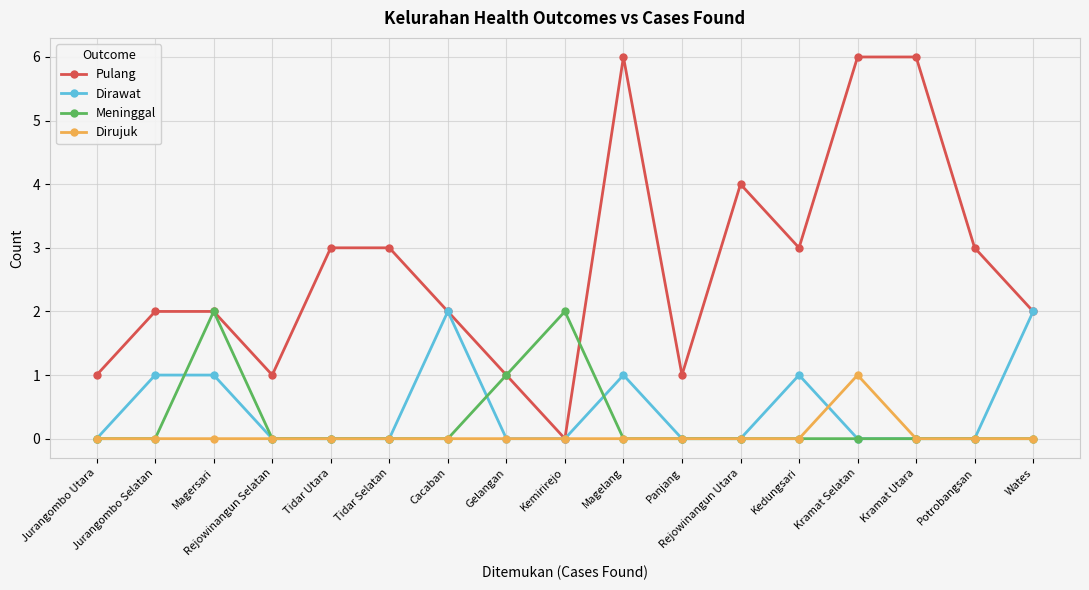

Reading left to right, extract all data points from this chart.

Pulang: 1	2	2	1	3	3	2	1	0	6	1	4	3	6	6	3	2
Dirawat: 0	1	1	0	0	0	2	0	0	1	0	0	1	0	0	0	2
Meninggal: 0	0	2	0	0	0	0	1	2	0	0	0	0	0	0	0	0
Dirujuk: 0	0	0	0	0	0	0	0	0	0	0	0	0	1	0	0	0